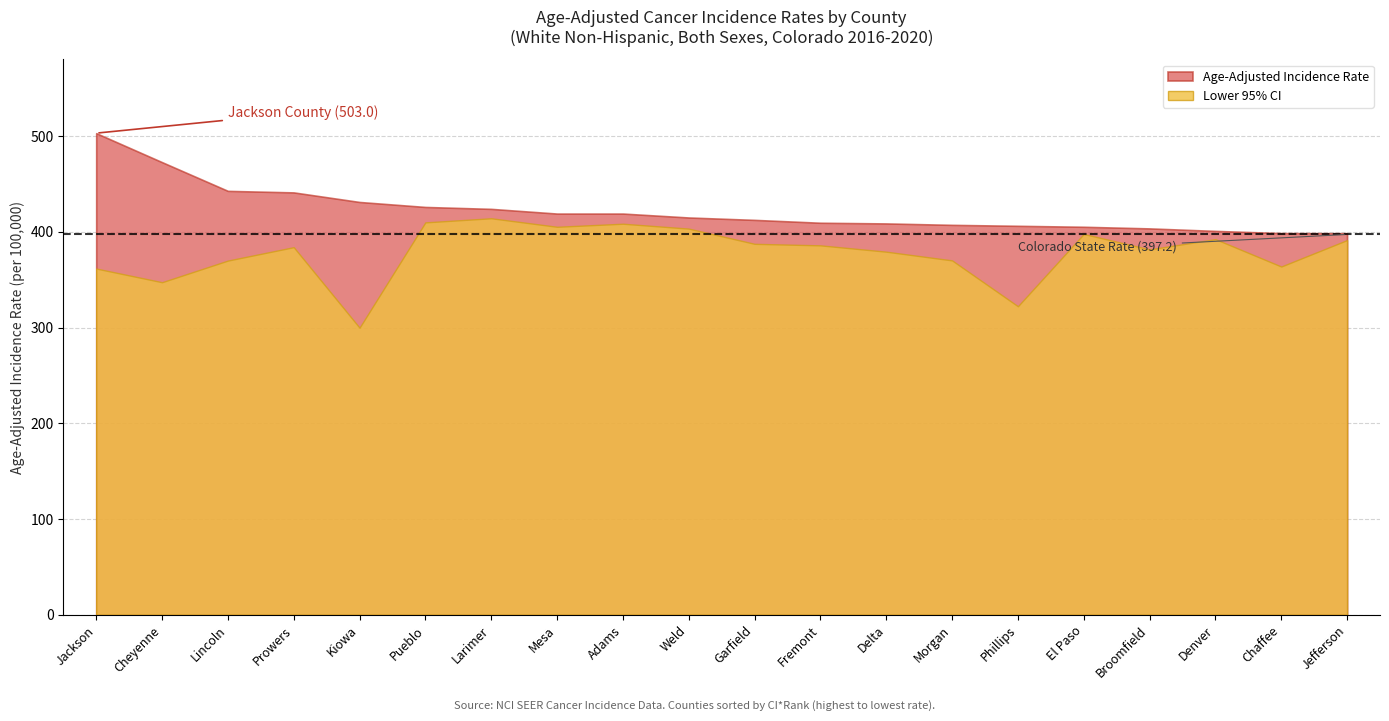

Is the value of Lower 95% CI at Pueblo greater than the value of Age-Adjusted Incidence Rate at Delta?

Yes